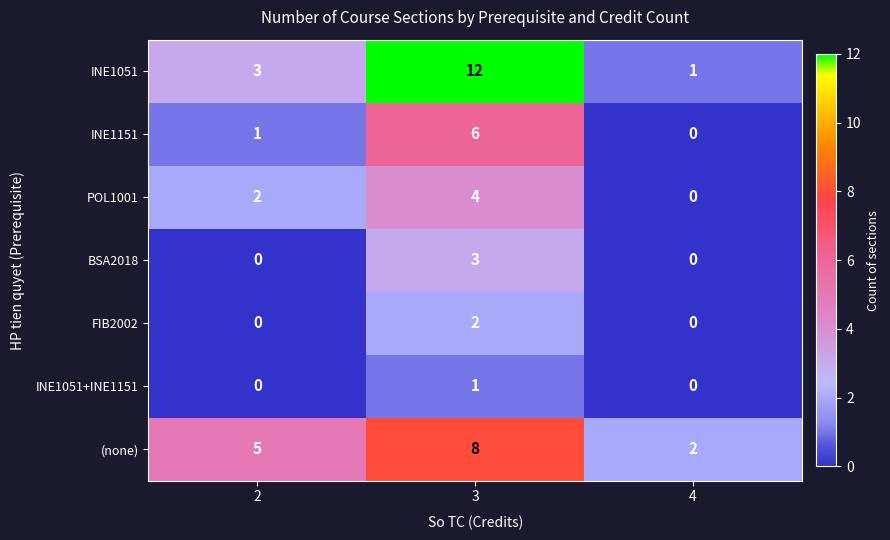

Reading left to right, list all the values displayed in this chart.

INE1051: 2=3	3=12	4=1
INE1151: 2=1	3=6	4=0
POL1001: 2=2	3=4	4=0
BSA2018: 2=0	3=3	4=0
FIB2002: 2=0	3=2	4=0
INE1051+INE1151: 2=0	3=1	4=0
(none): 2=5	3=8	4=2